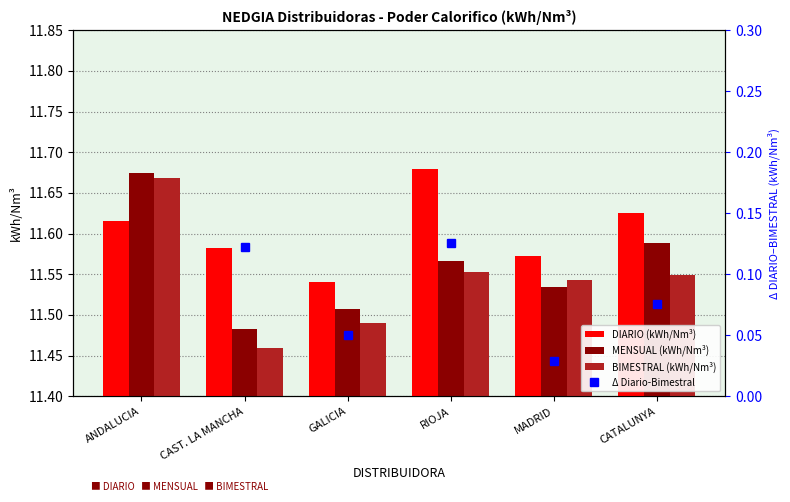

How many categories are shown in the chart?

6